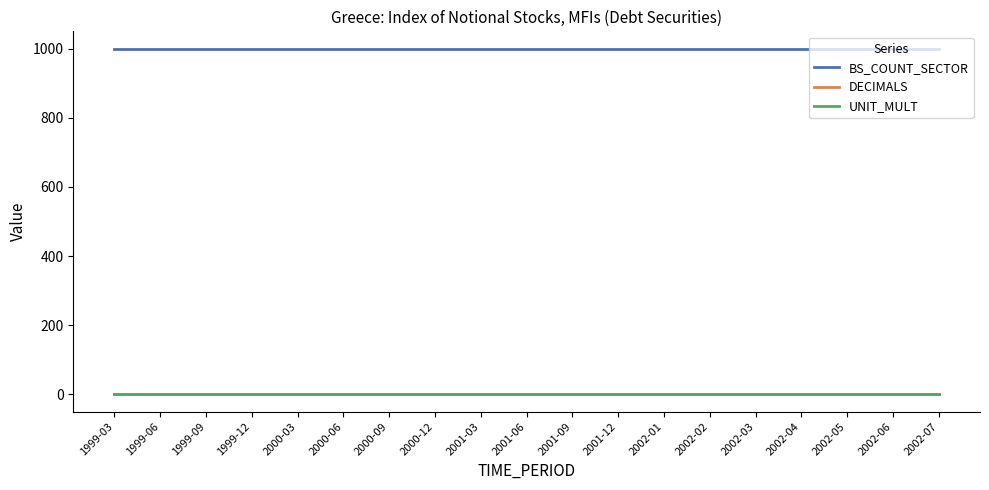

At which label does DECIMALS reach its minimum?

1999-03